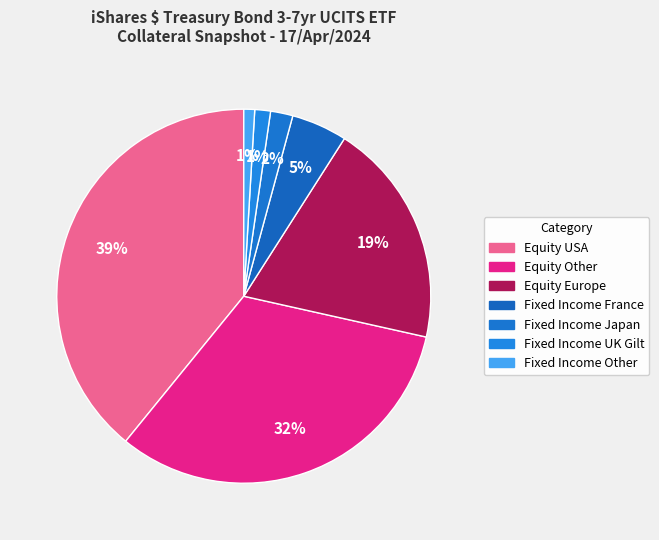

Does any single category account for the majority?

No